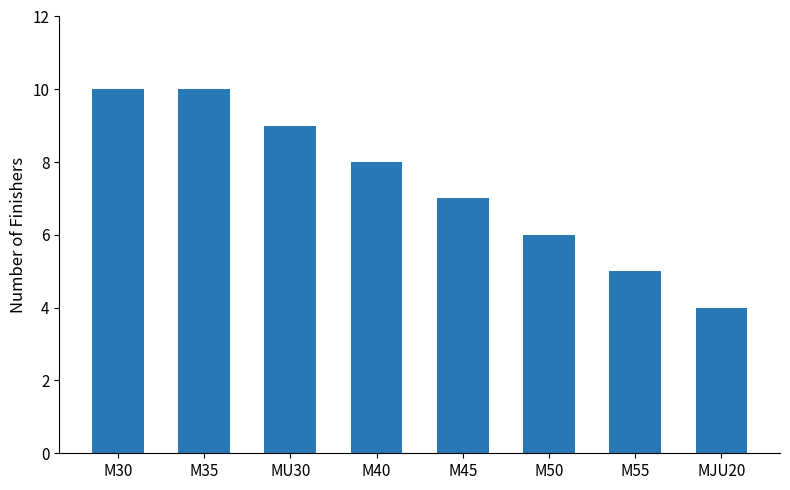

What is the difference between the maximum and minimum values?

6